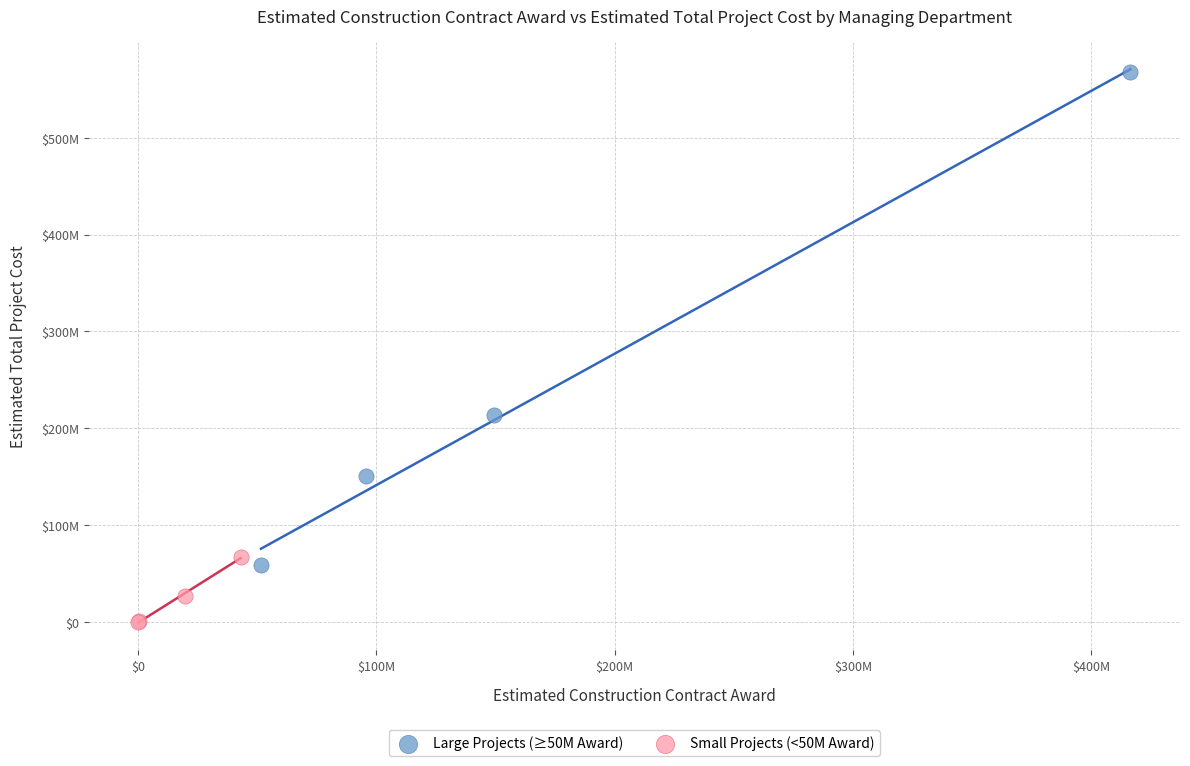

Which series has the largest Y range (max minus min)?

Large Projects (≥50M Award)